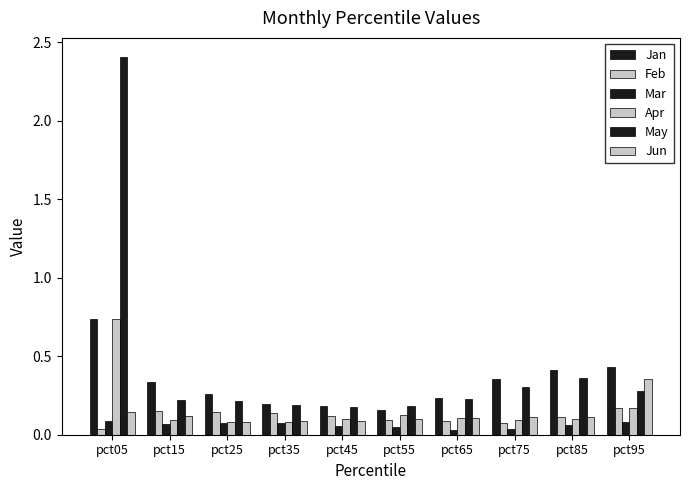

At which category is the sum across all series the highest?

pct05